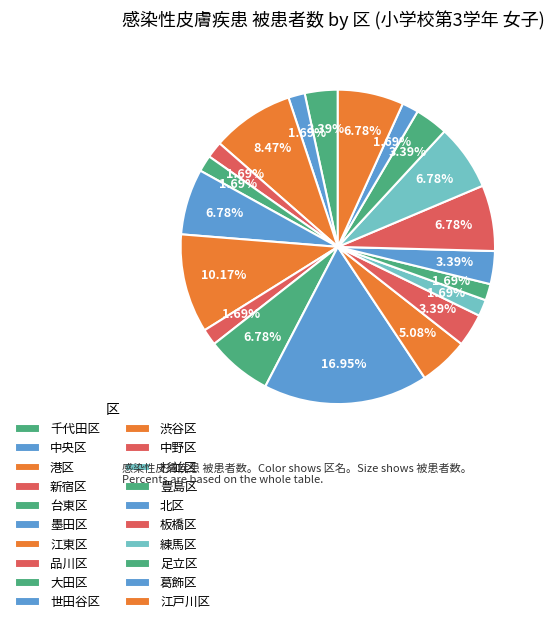

To the nearest percent, what percentage of the pie is 台東区?

2%